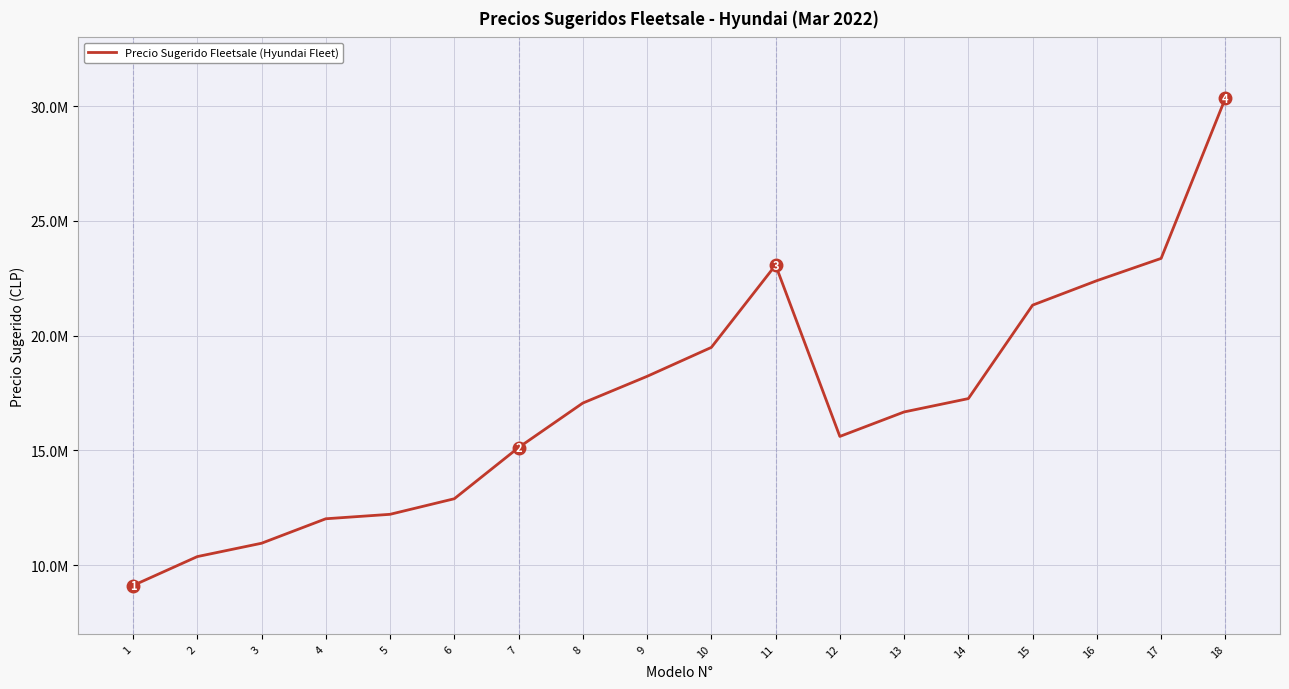

Does the chart have visible grid lines?

Yes